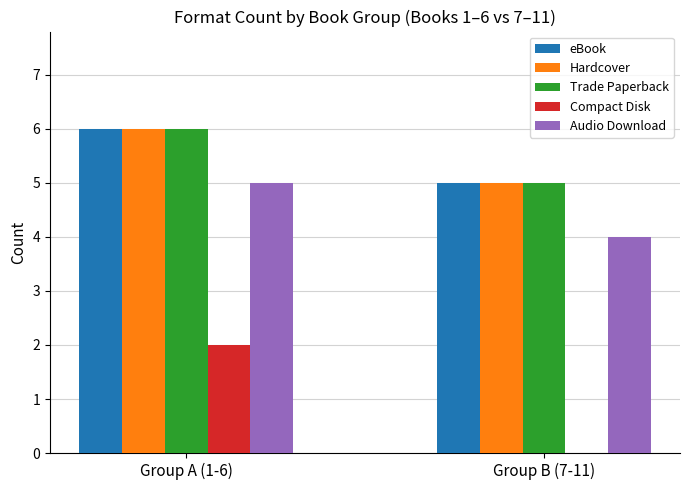

What is the total value across all series at Group A (1-6)?

25